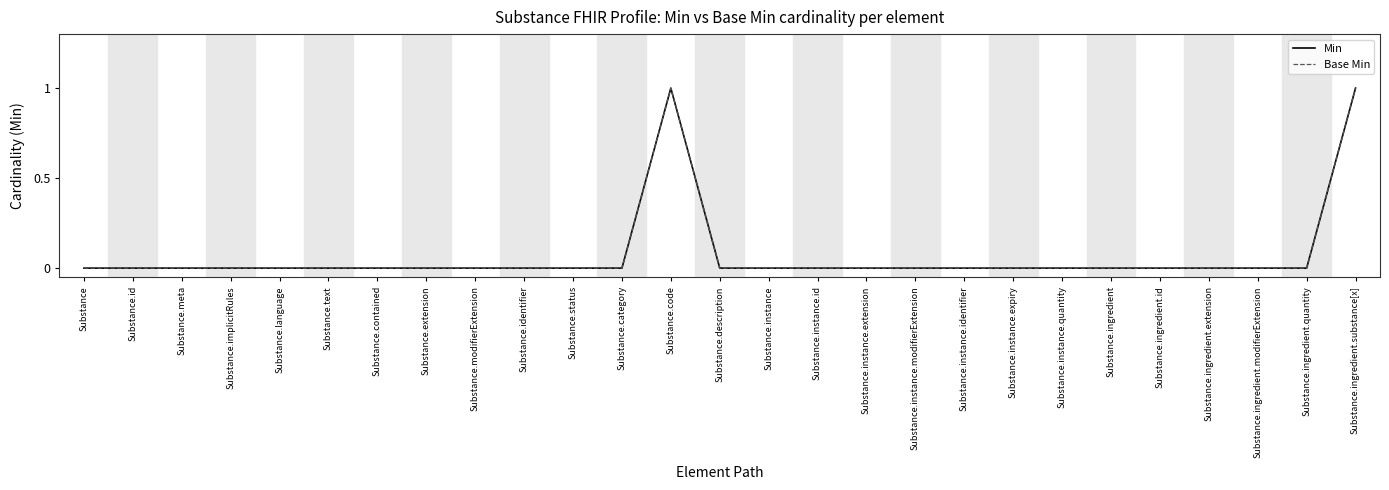

Does the chart display data point markers on the line(s)?

No